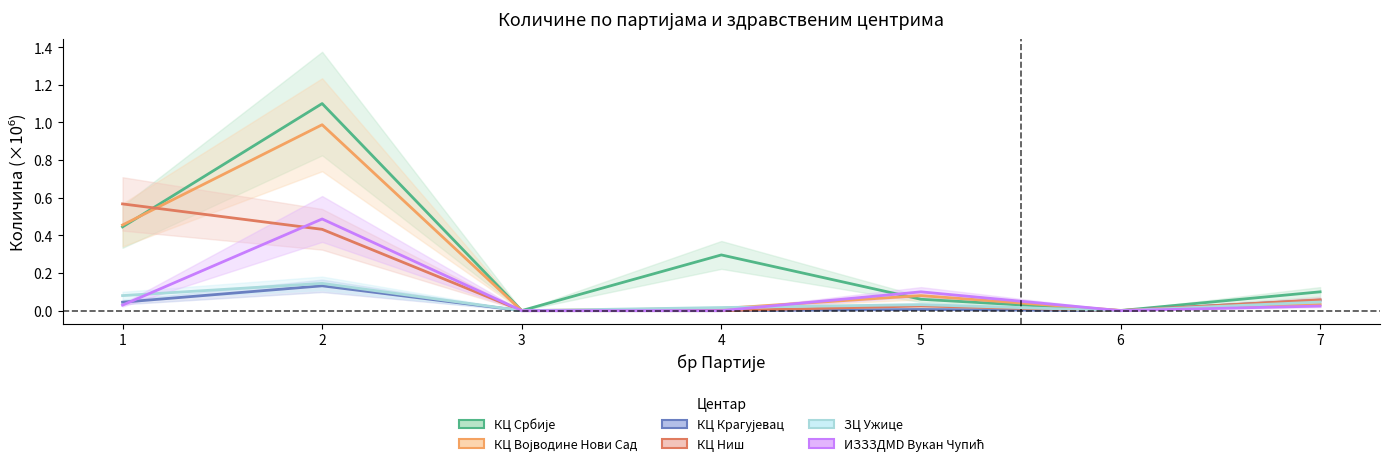

Reading left to right, transcribe all the data shown in this chart.

КЦ Србије: 1=0.4	2=1.1	3=0.0	4=0.3	5=0.1	6=0.0	7=0.1
КЦ Војводине Нови Сад: 1=0.5	2=1.0	3=0.0	4=0.0	5=0.1	6=0.0	7=0.0
КЦ Крагујевац: 1=0.0	2=0.1	3=0.0	4=0.0	5=0.0	6=0.0	7=0.1
КЦ Ниш: 1=0.6	2=0.4	3=0.0	4=0.0	5=0.0	6=0.0	7=0.1
ЗЦ Ужице: 1=0.1	2=0.1	3=0.0	4=0.0	5=0.0	6=0.0	7=0.0
ИЗЗЗДMD Вукан Чупић: 1=0.0	2=0.5	3=0.0	4=0.0	5=0.1	6=0.0	7=0.0